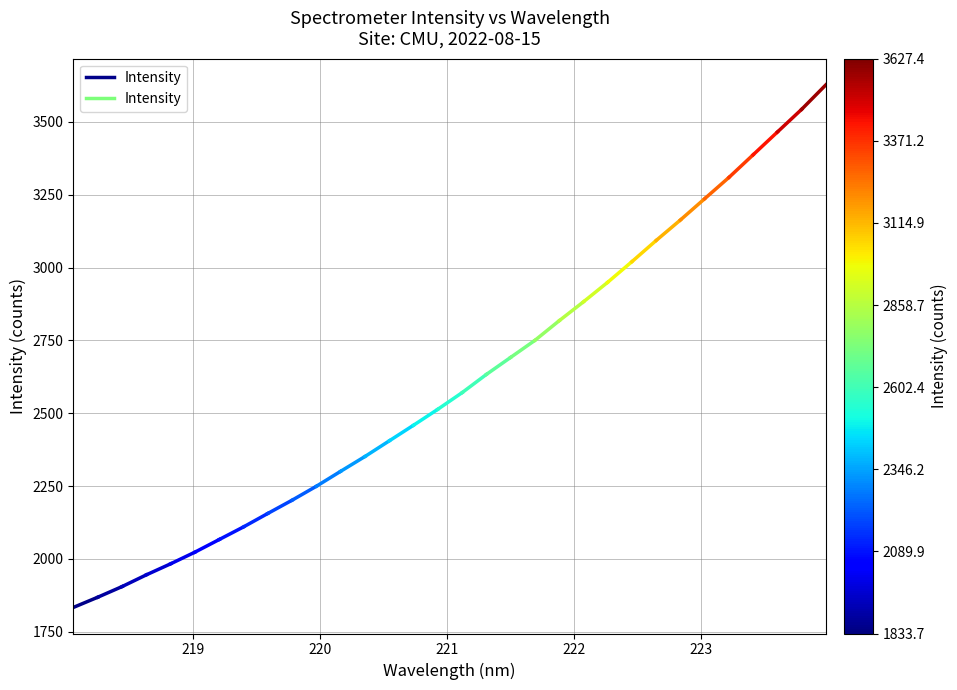

The value at 218 is 1070.2. True or false?

False